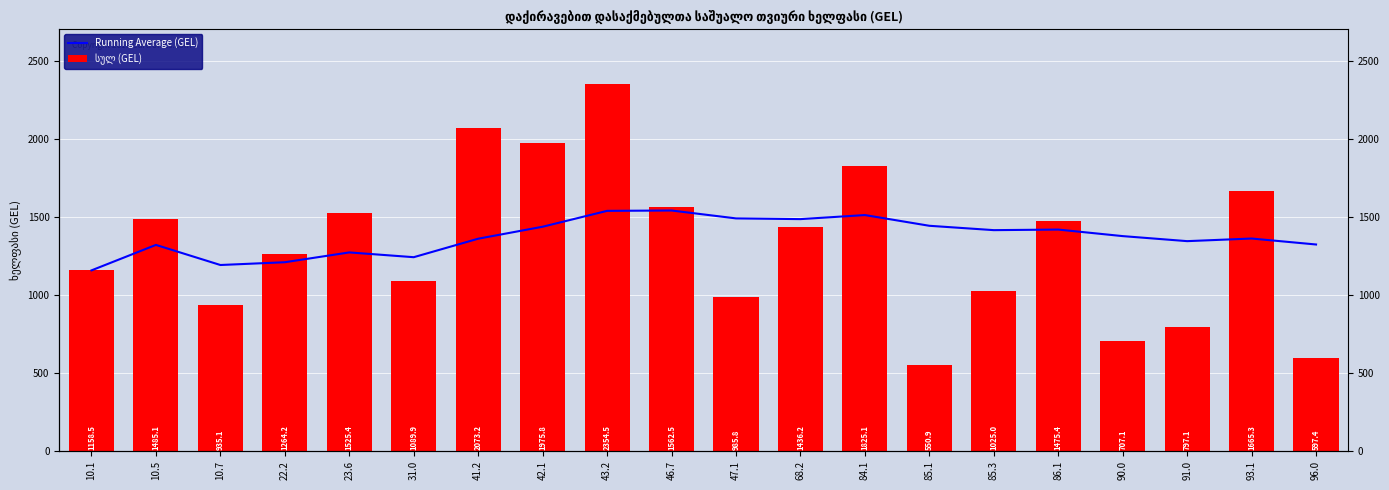

The value of სულ (GEL) at 10.1 is 1158.5. True or false?

True